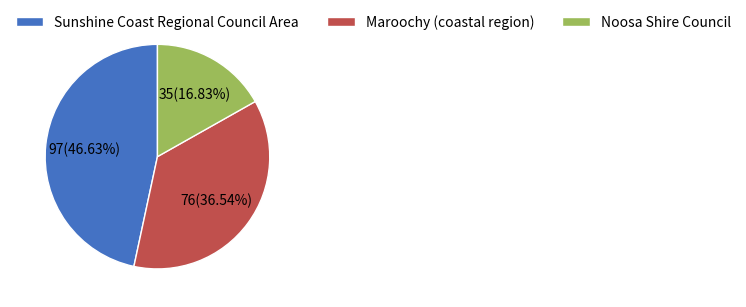

Is it true that Maroochy (coastal region) is 37% of the pie?

True